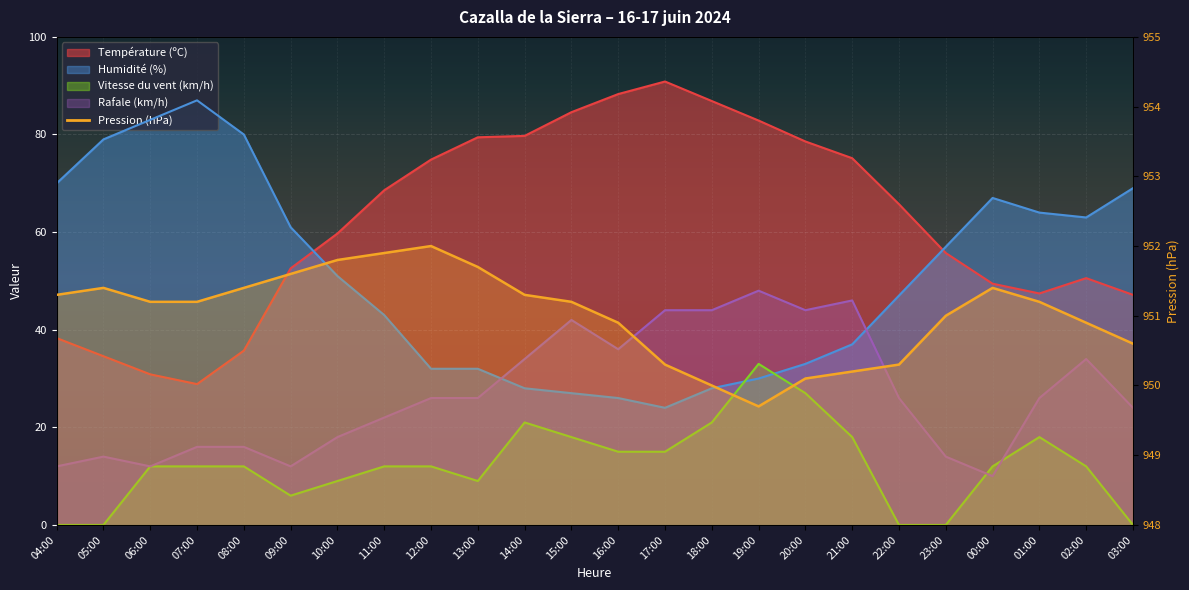

What is the total value across all series at 02:00?

1110.5